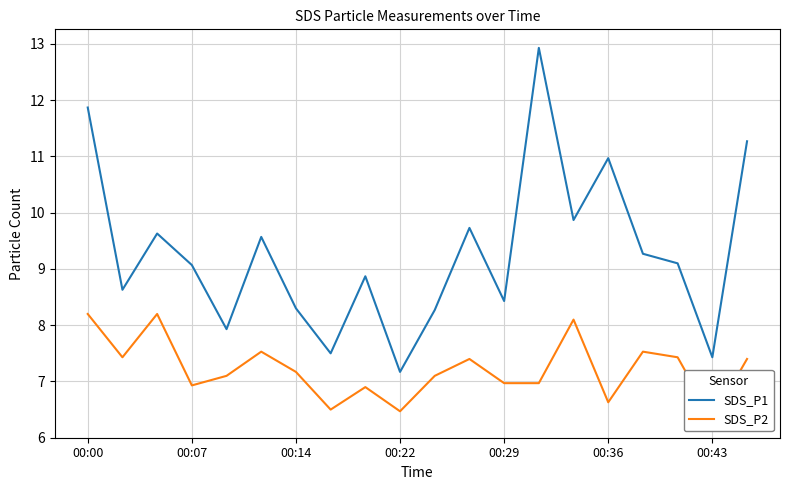

Reading left to right, transcribe all the data shown in this chart.

SDS_P1: 11.9	8.6	9.6	9.1	7.9	9.6	8.3	7.5	8.9	7.2	8.3	9.7	8.4	12.9	9.9	11.0	9.3	9.1	7.4	11.3
SDS_P2: 8.2	7.4	8.2	6.9	7.1	7.5	7.2	6.5	6.9	6.5	7.1	7.4	7.0	7.0	8.1	6.6	7.5	7.4	6.3	7.4